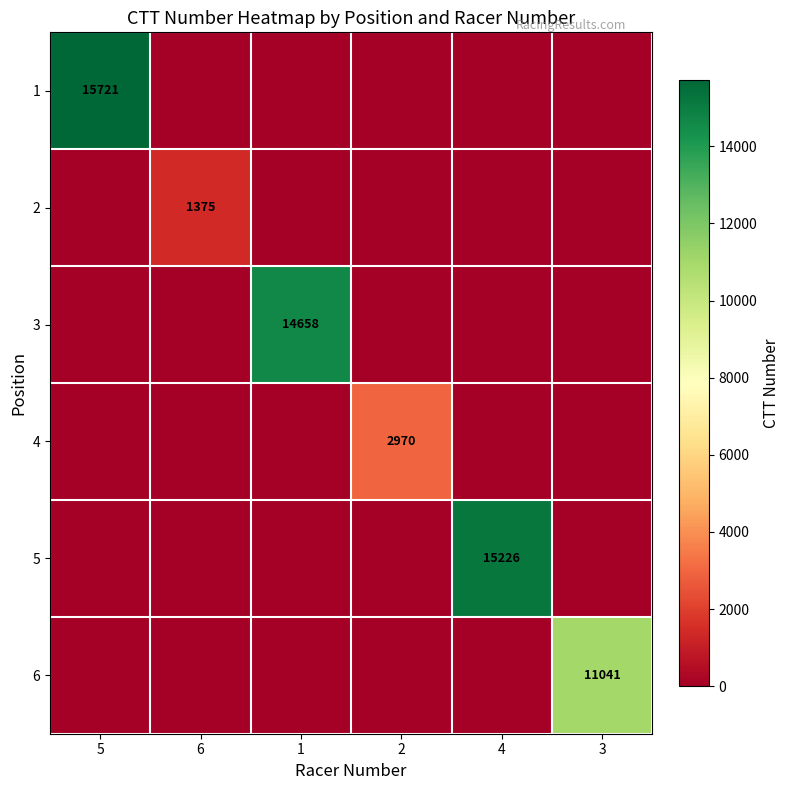

The 1 series shows 26473 at 5. True or false?

False